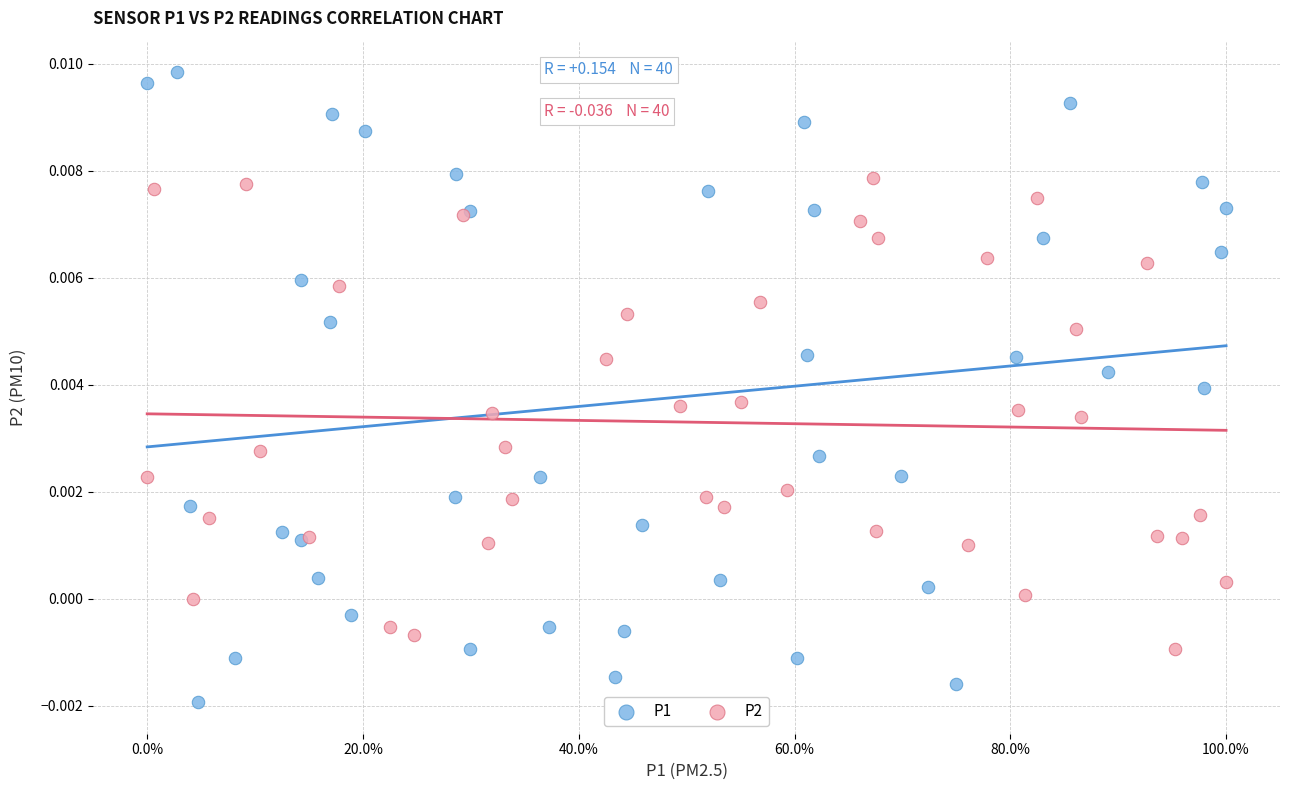

Which series contains the lowest Y value?

P1